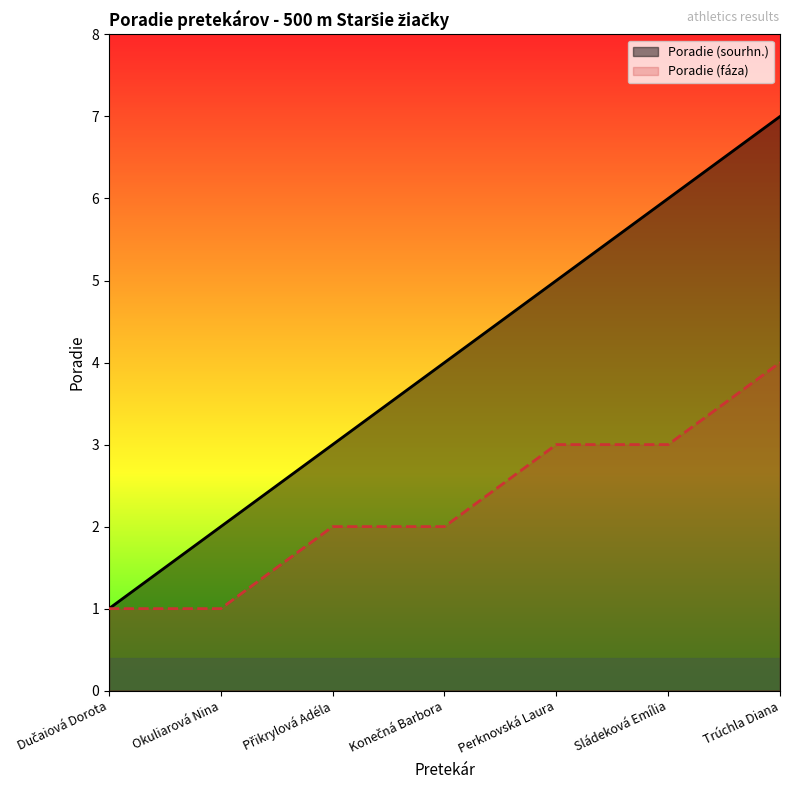

How many values in the Poradie (sourhn.) series exceed 4?

3